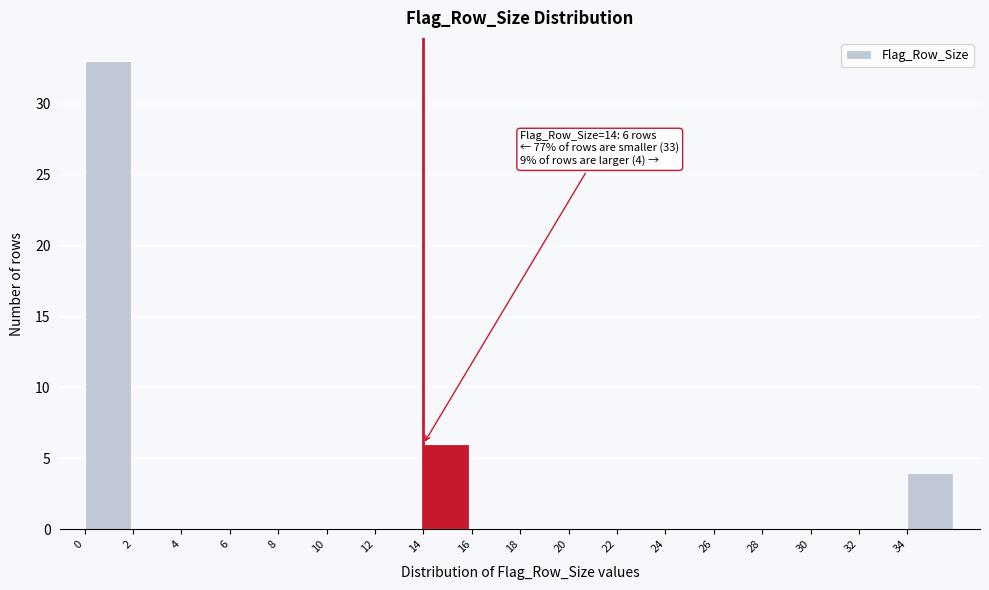

Which range on the x-axis has the tallest bar?

0 to 2